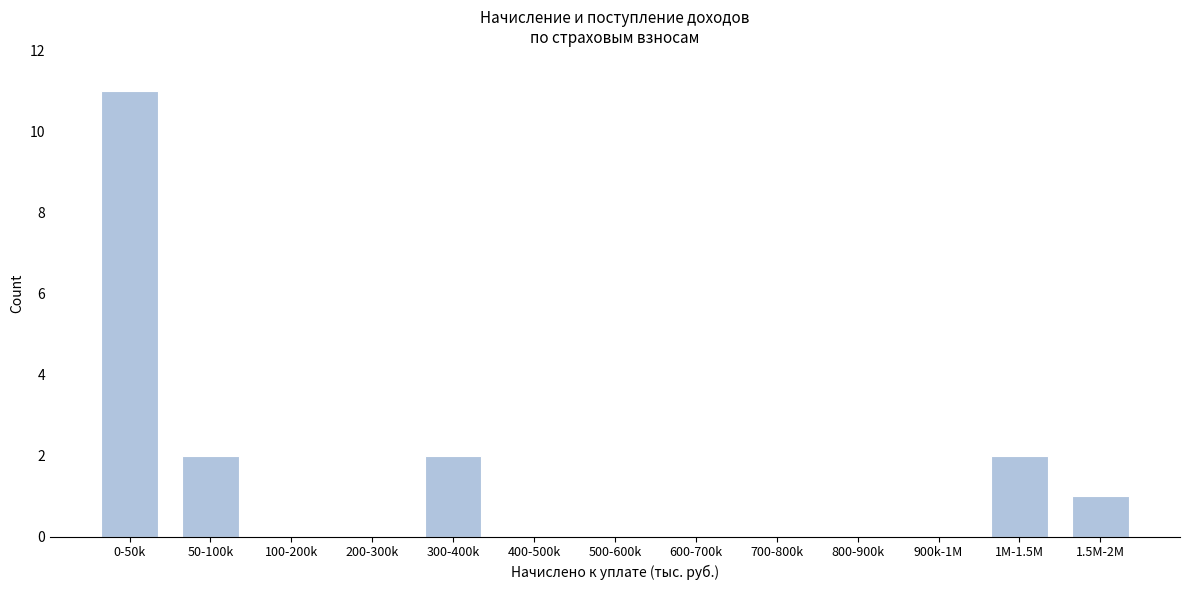

Reading right to left, list all the values displayed in this chart.

1.5M-2M=1	1M-1.5M=2	900k-1M=0	800-900k=0	700-800k=0	600-700k=0	500-600k=0	400-500k=0	300-400k=2	200-300k=0	100-200k=0	50-100k=2	0-50k=11